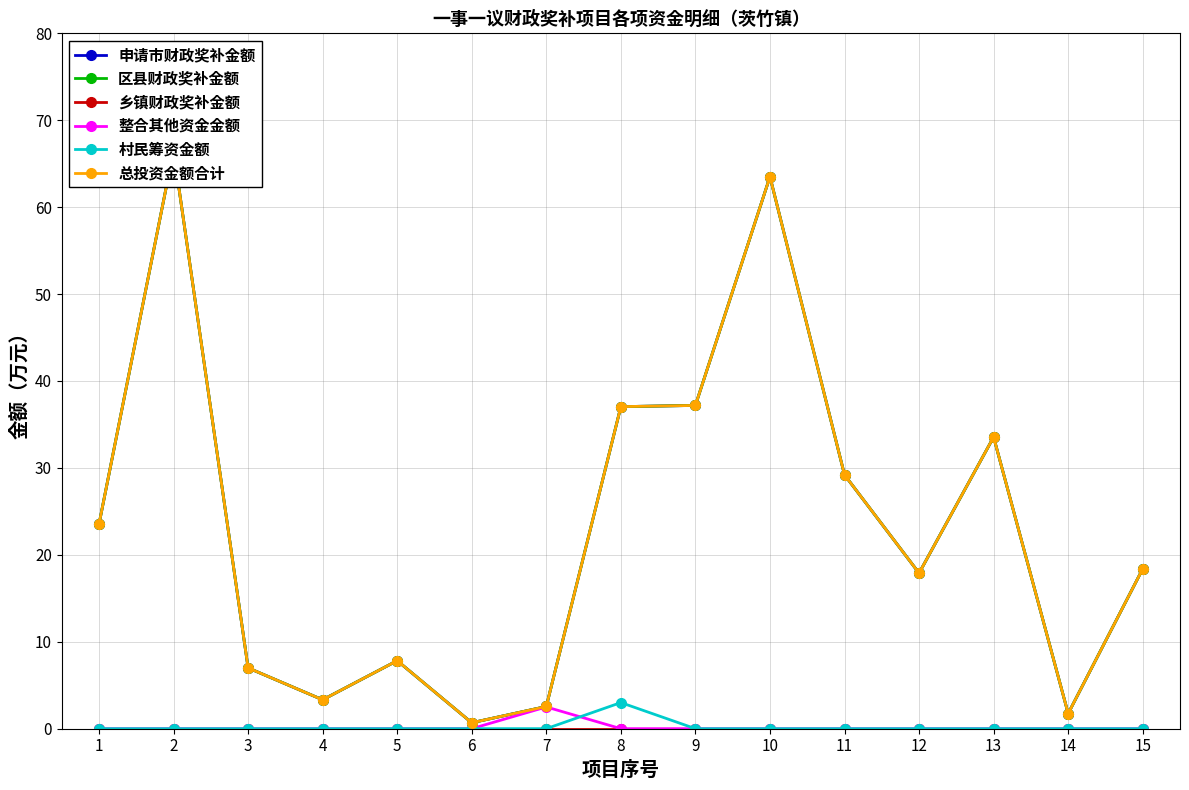

How many lines are shown in the chart?

6